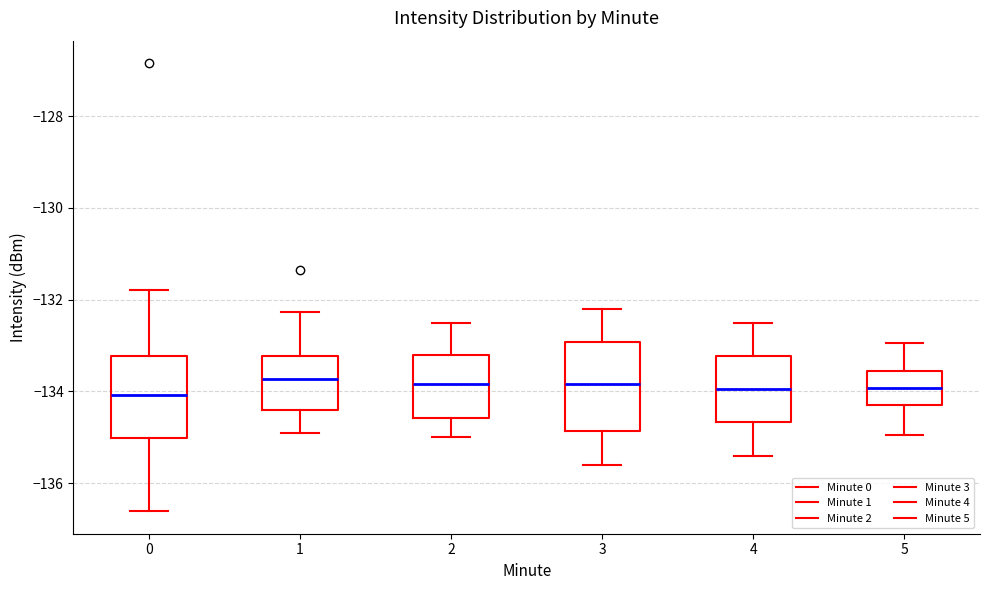

Reading left to right, read every box against the y-axis: the position of its median line, the range the box covers, and the ends of its whiskers. The values are not printed on the chart, so give them approximately, as read against the axis.

0: median -134.0, box -135.0 to -133.2, whiskers -136.6 to -131.8
1: median -133.8, box -134.4 to -133.2, whiskers -134.8 to -132.2
2: median -133.8, box -134.6 to -133.2, whiskers -135.0 to -132.4
3: median -133.8, box -134.8 to -133.0, whiskers -135.6 to -132.2
4: median -134.0, box -134.6 to -133.2, whiskers -135.4 to -132.4
5: median -134.0, box -134.2 to -133.6, whiskers -135.0 to -133.0